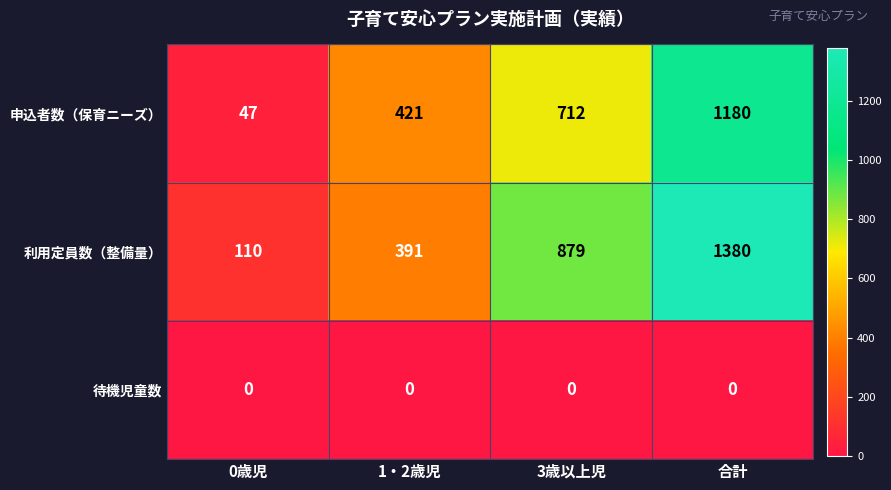

At which category is the sum across all series the highest?

合計